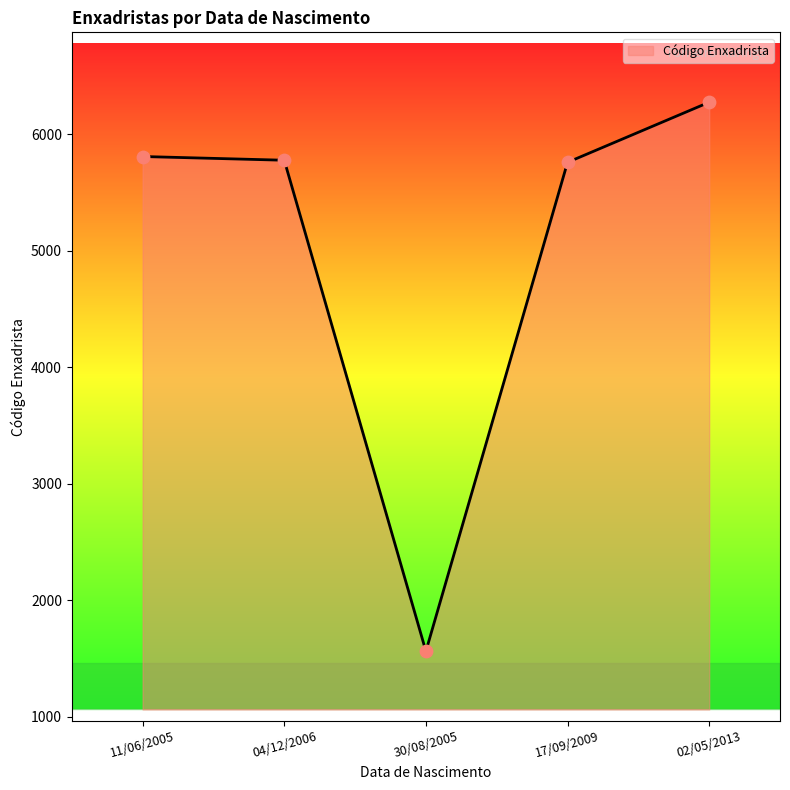

Approximately how many times larger is the value at 04/12/2006 compared to 11/06/2005?

1.0